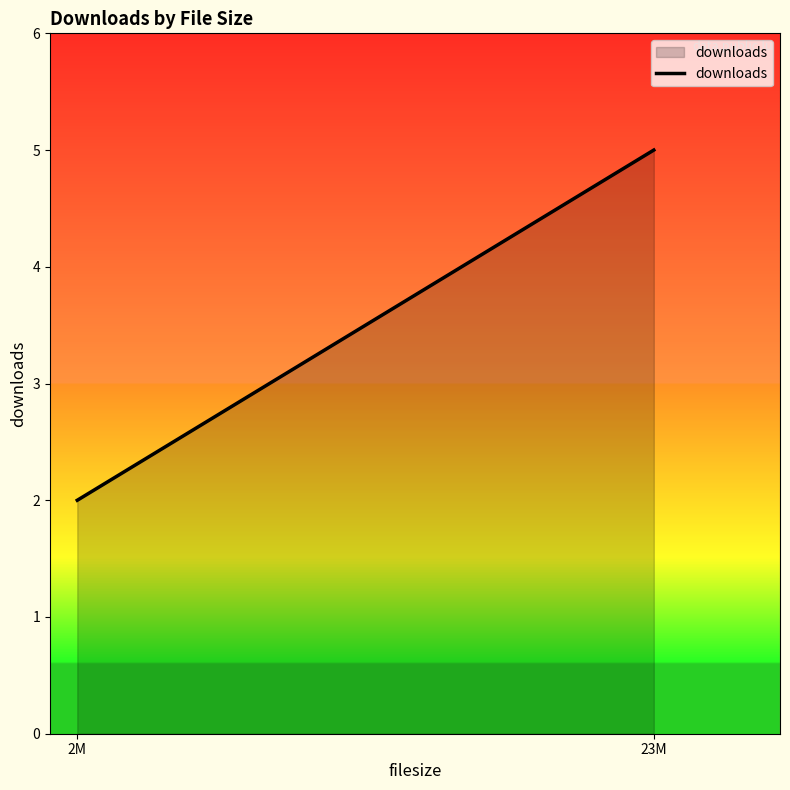

List the labels in order of value, smallest first.

2M, 23M